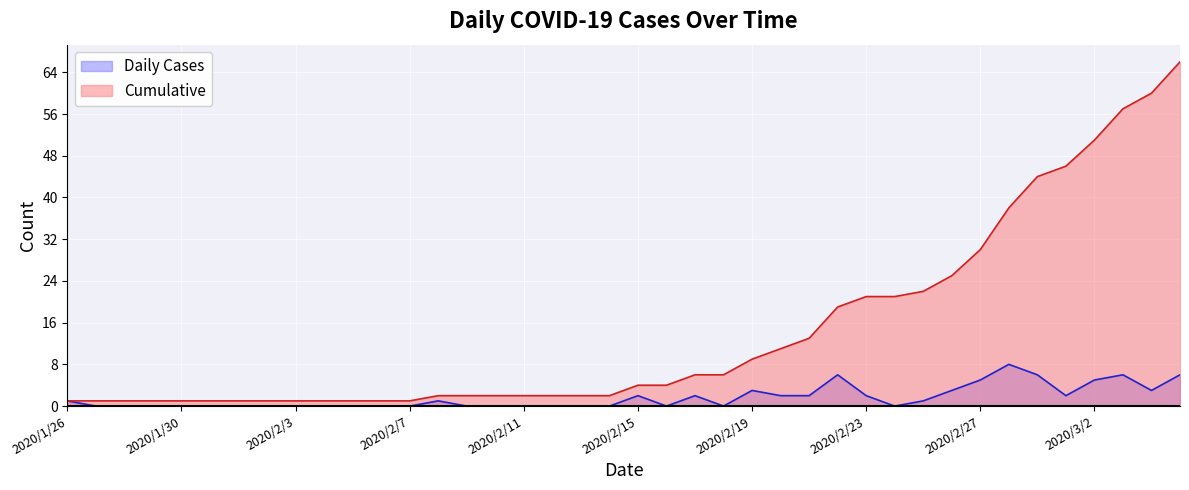

True or false: Cumulative and Daily Cases cross at least once.

False